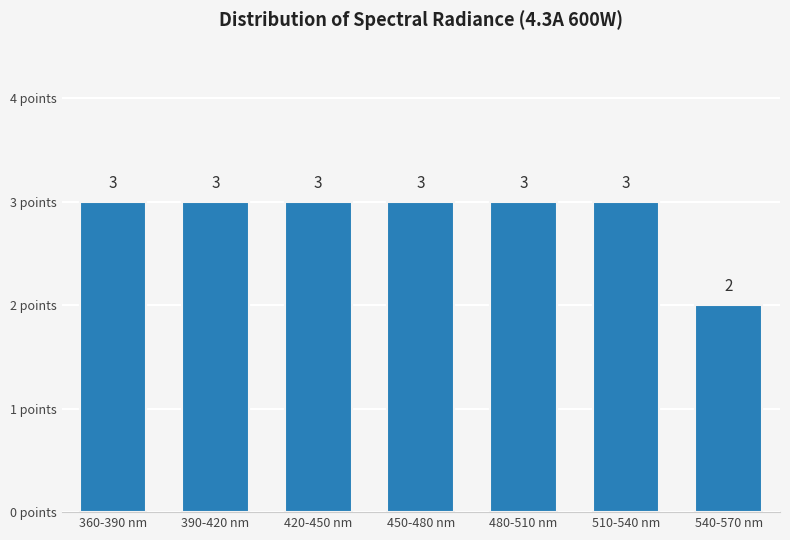

Reading left to right, transcribe all the data shown in this chart.

360-390 nm=3	390-420 nm=3	420-450 nm=3	450-480 nm=3	480-510 nm=3	510-540 nm=3	540-570 nm=2